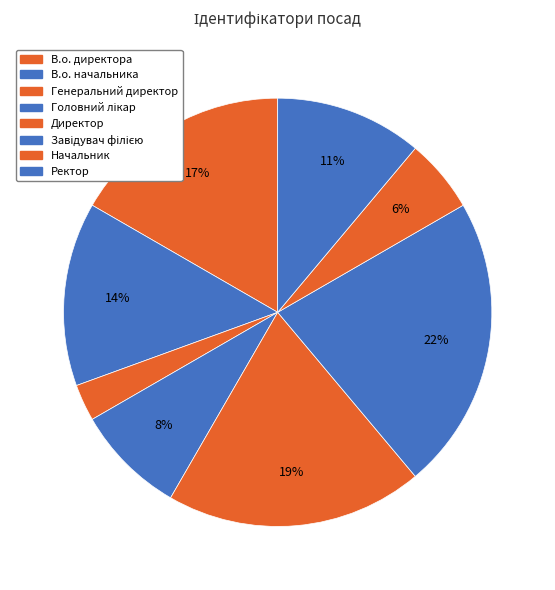

Is there a majority slice in this chart?

No